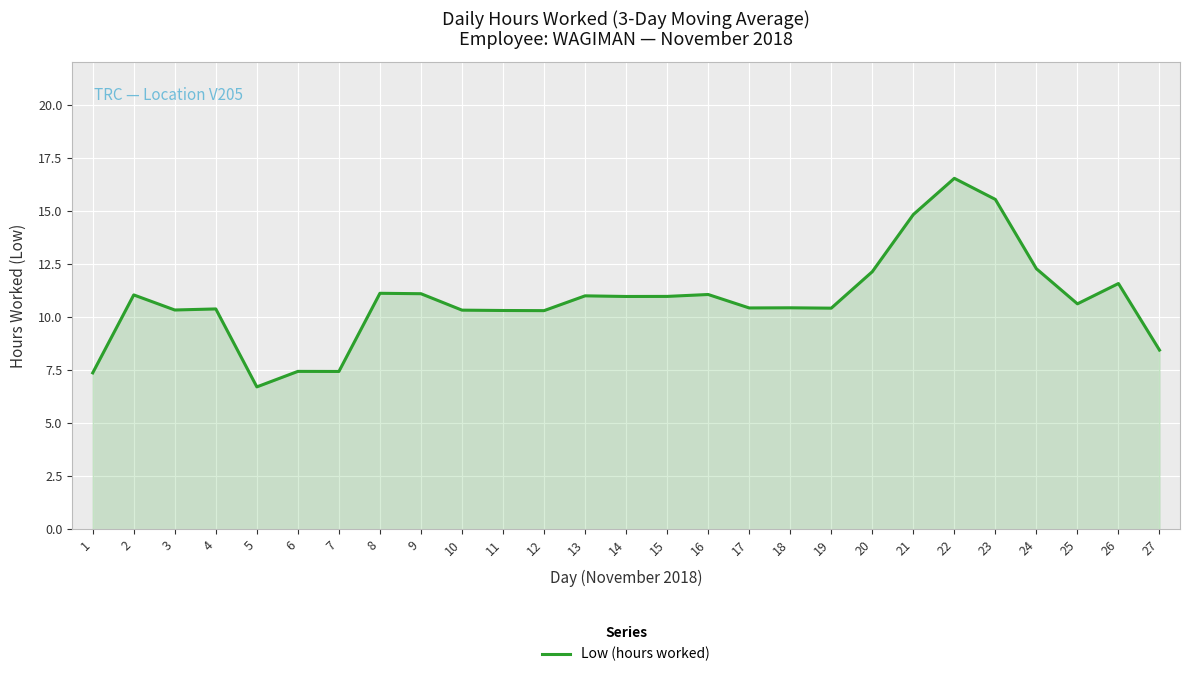

Where does the data first go above 10?

2